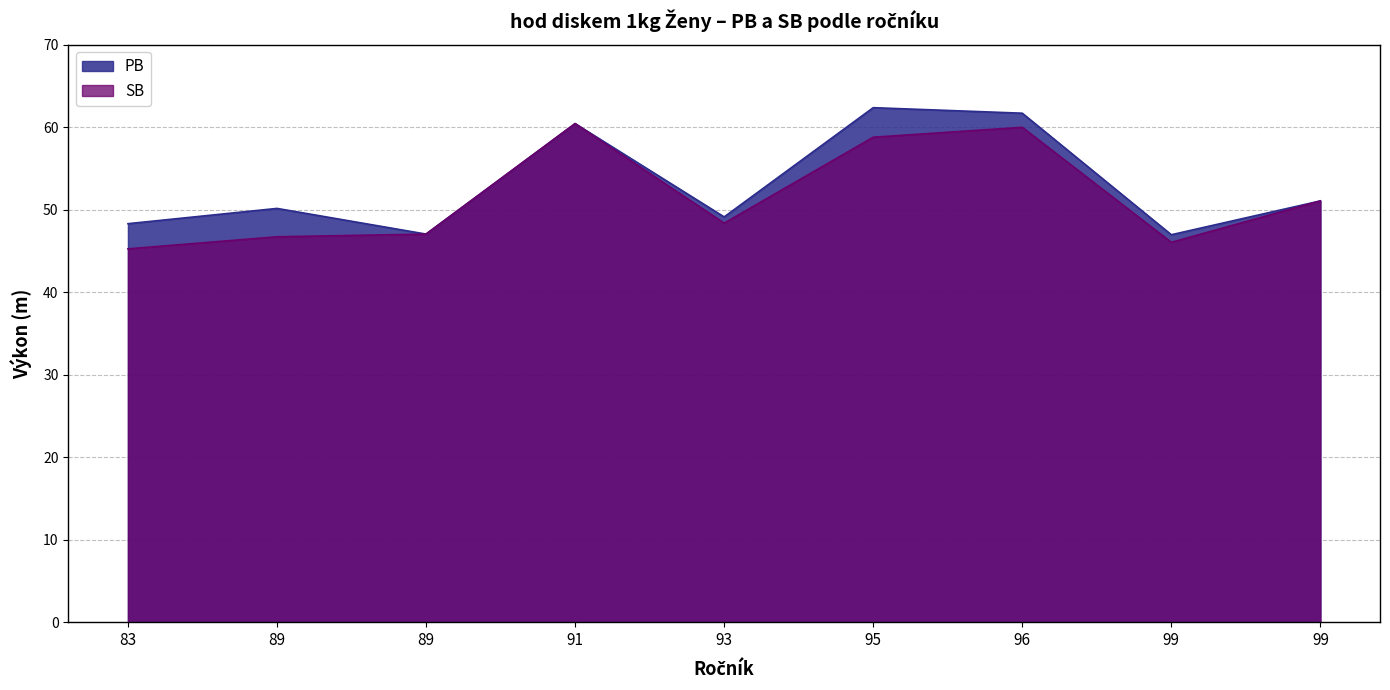

What is the approximate value of PB at 95?

62.4